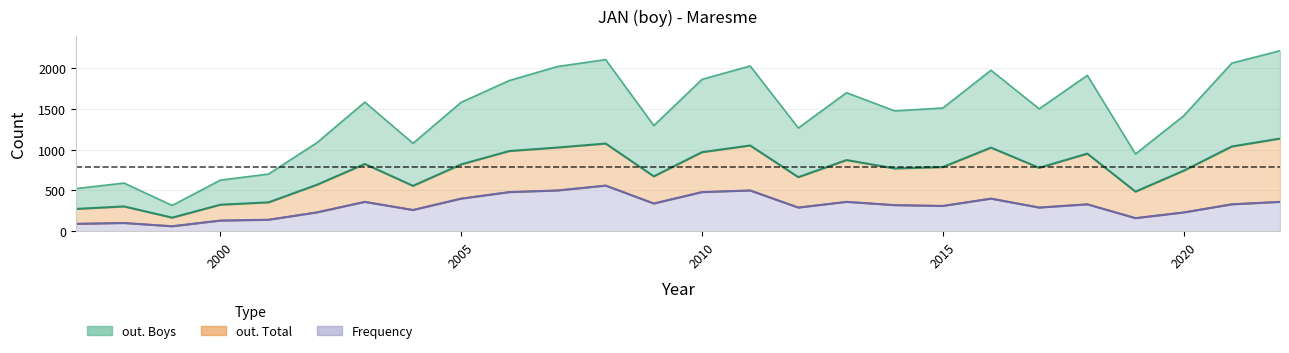

In out. Boys, how many points are lower than both neighbors (excluding endpoints)?

7